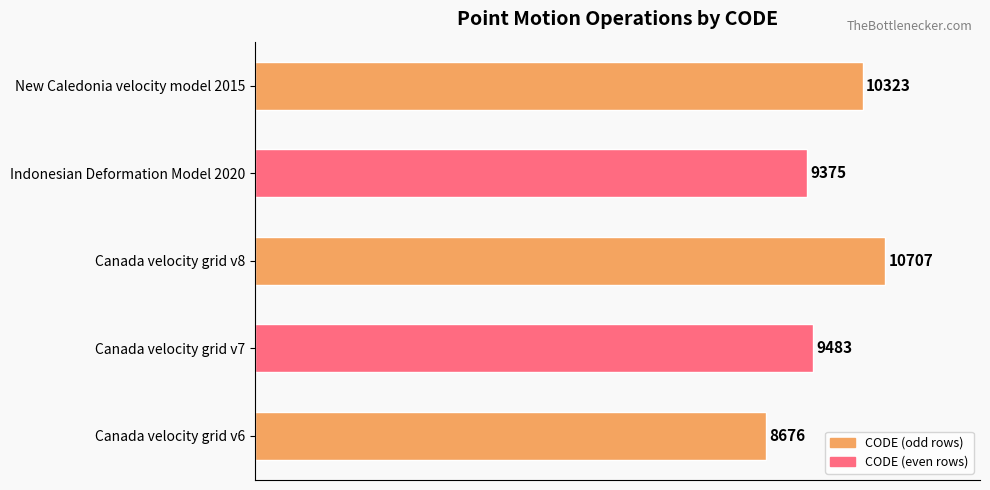

Approximately how many times larger is the value at Canada velocity grid v7 compared to Indonesian Deformation Model 2020?

1.0